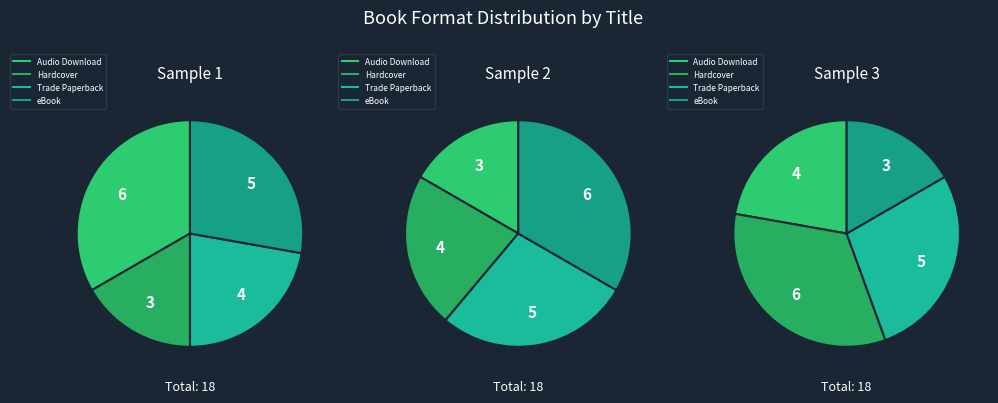

The Courtesy of Cupid slice represents 31% of the pie. True or false?

False